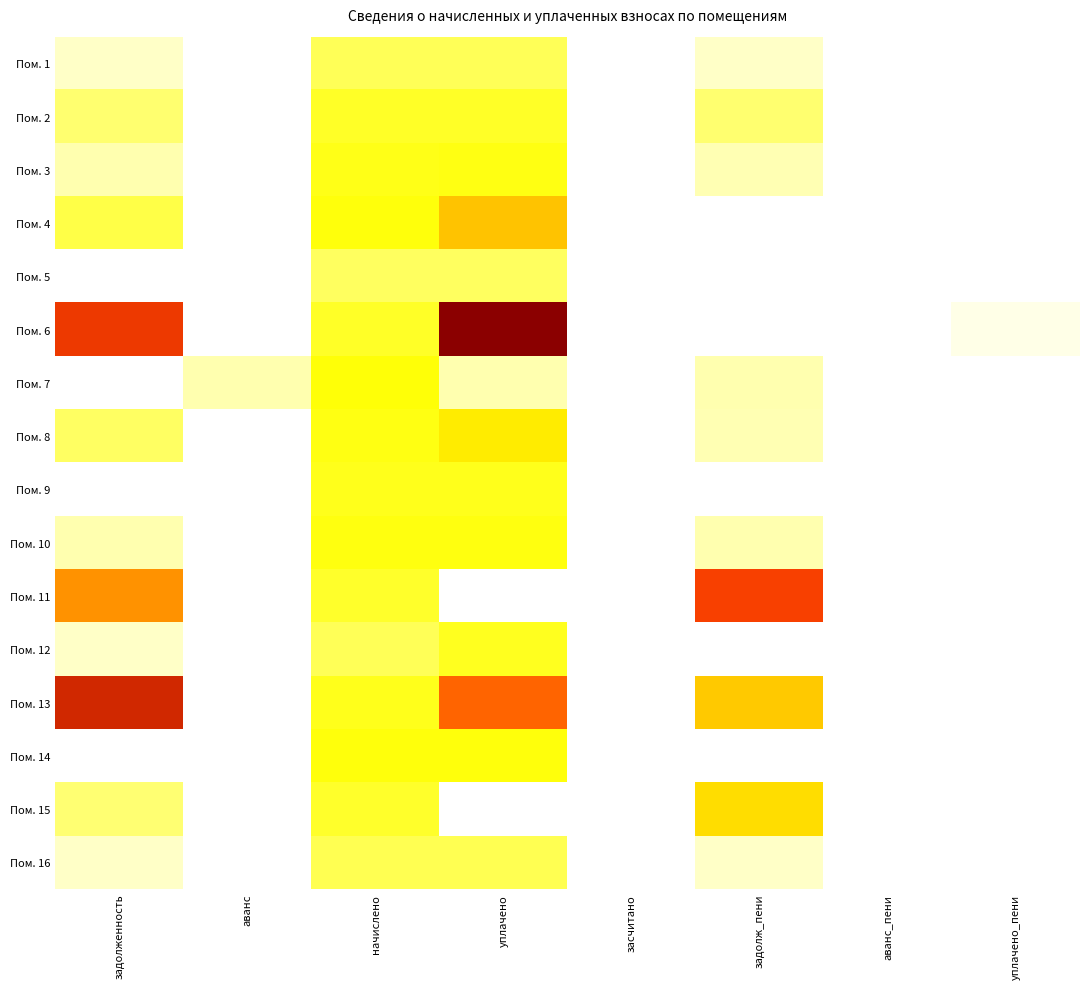

What is the spread (max minus min) of values at уплачено_пени?

184.2